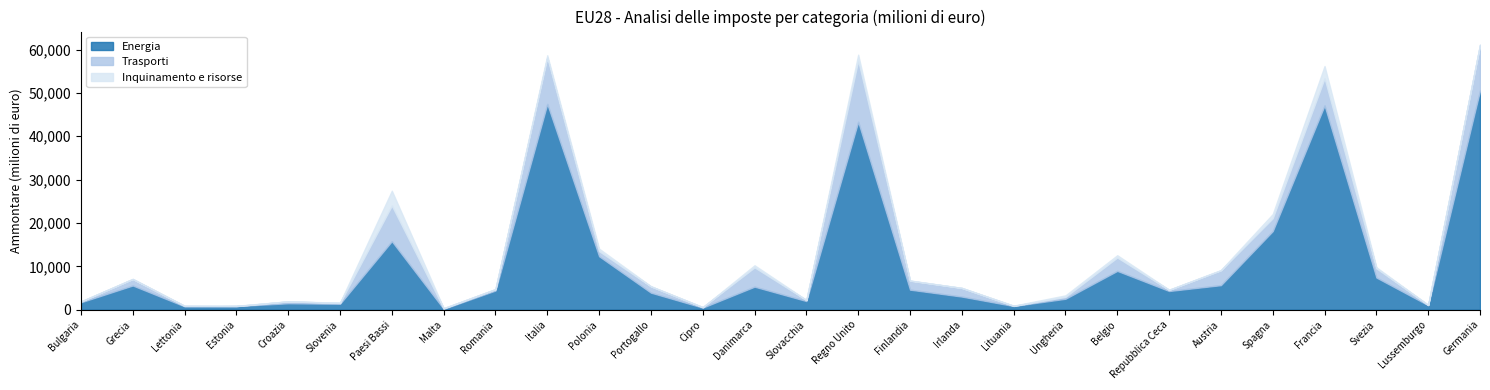

Rank the categories by Energia value from lowest to highest.

Malta, Cipro, Lettonia, Estonia, Lituania, Lussemburgo, Slovenia, Croazia, Bulgaria, Slovacchia, Ungheria, Irlanda, Portogallo, Repubblica Ceca, Romania, Finlandia, Danimarca, Grecia, Austria, Svezia, Belgio, Polonia, Paesi Bassi, Spagna, Regno Unito, Francia, Italia, Germania